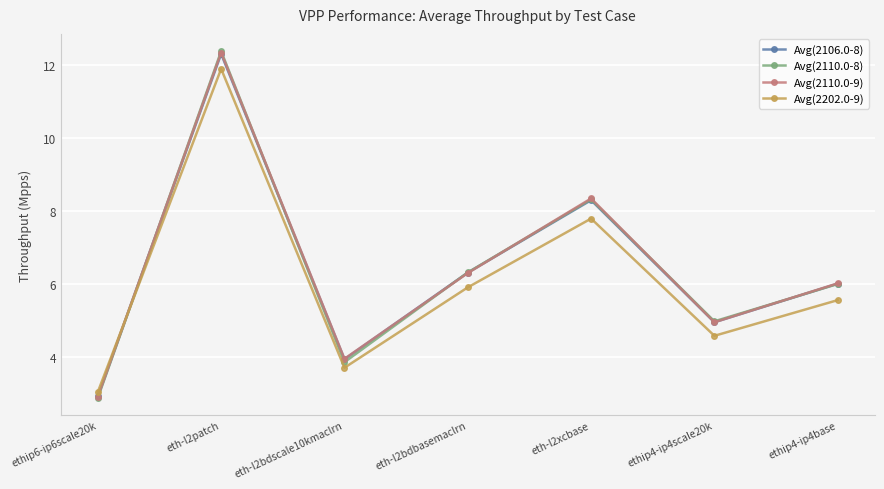

True or false: Avg(2110.0-8) and Avg(2202.0-9) cross at least once.

True